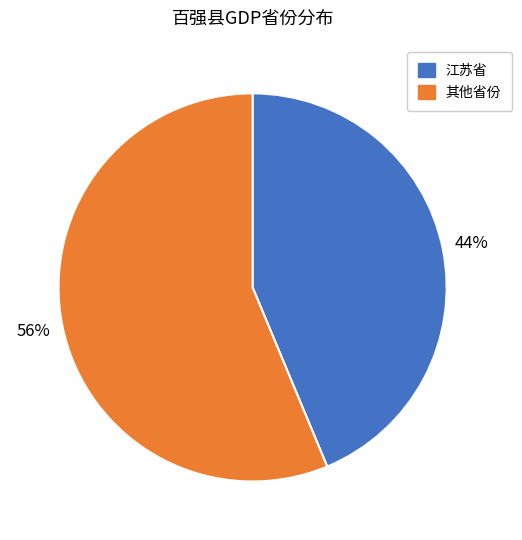

Is there a majority slice in this chart?

Yes